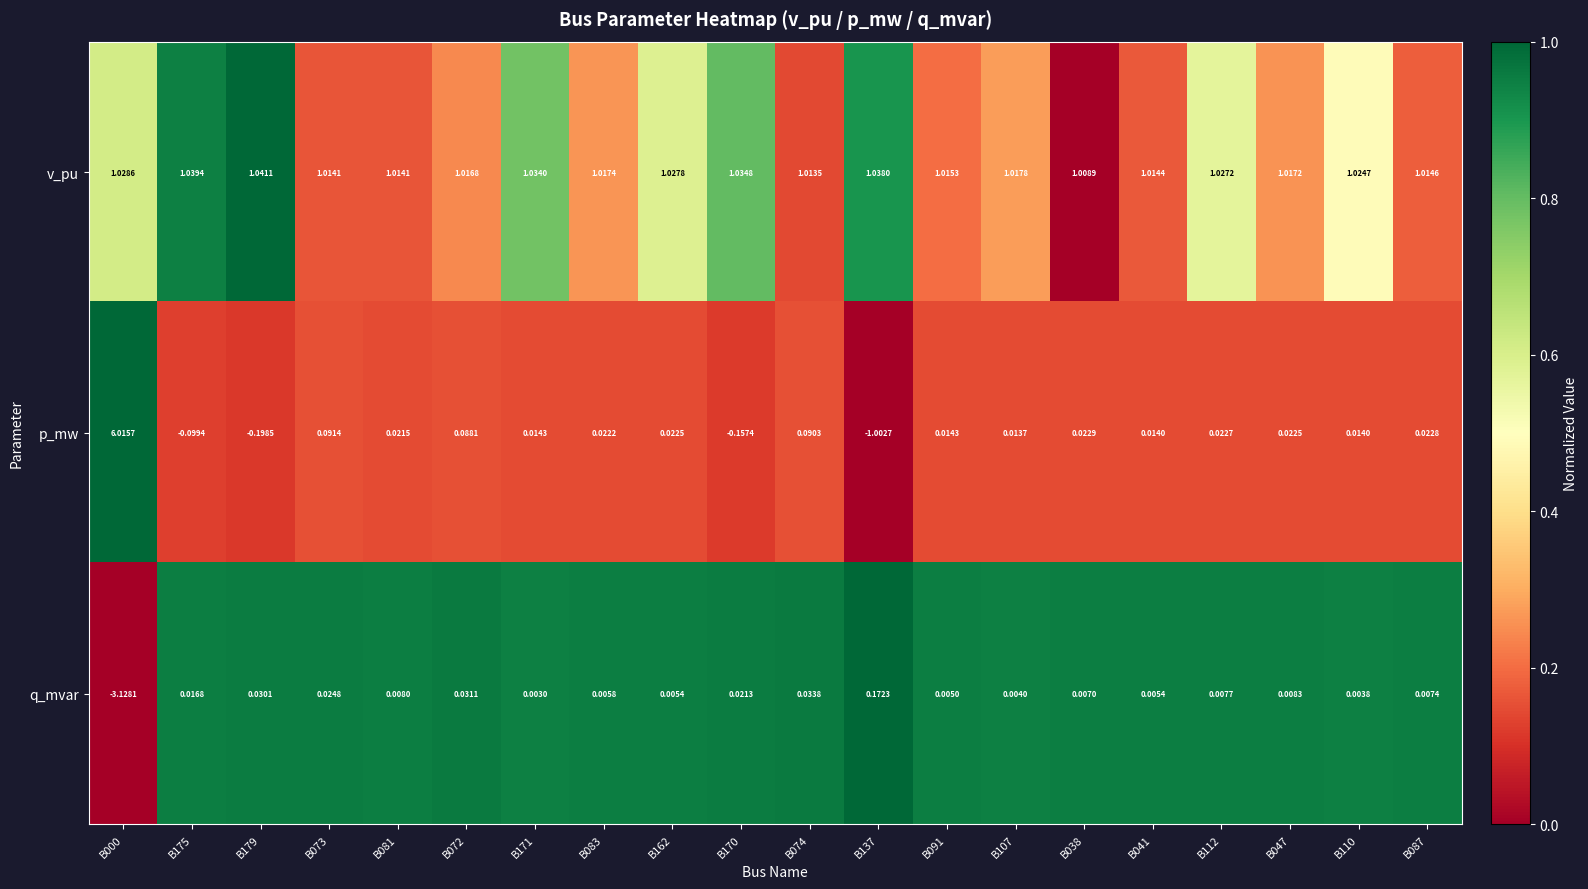

Rank the series at B047 from highest to lowest value.

v_pu, p_mw, q_mvar